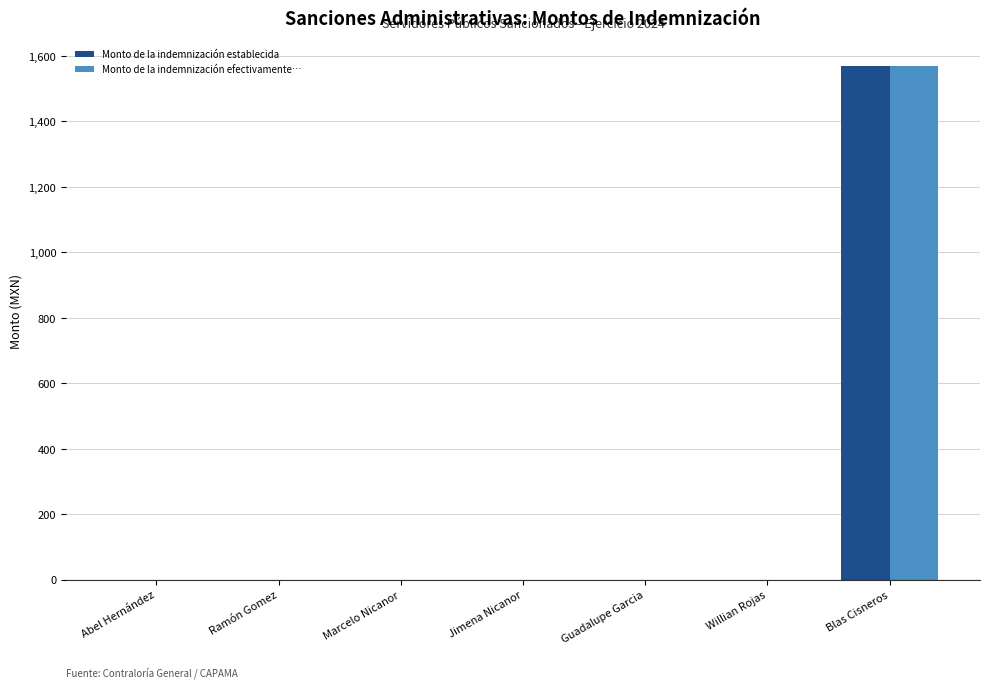

What is the highest value of the Monto de la indemnización efectivamente… series?

1568.3